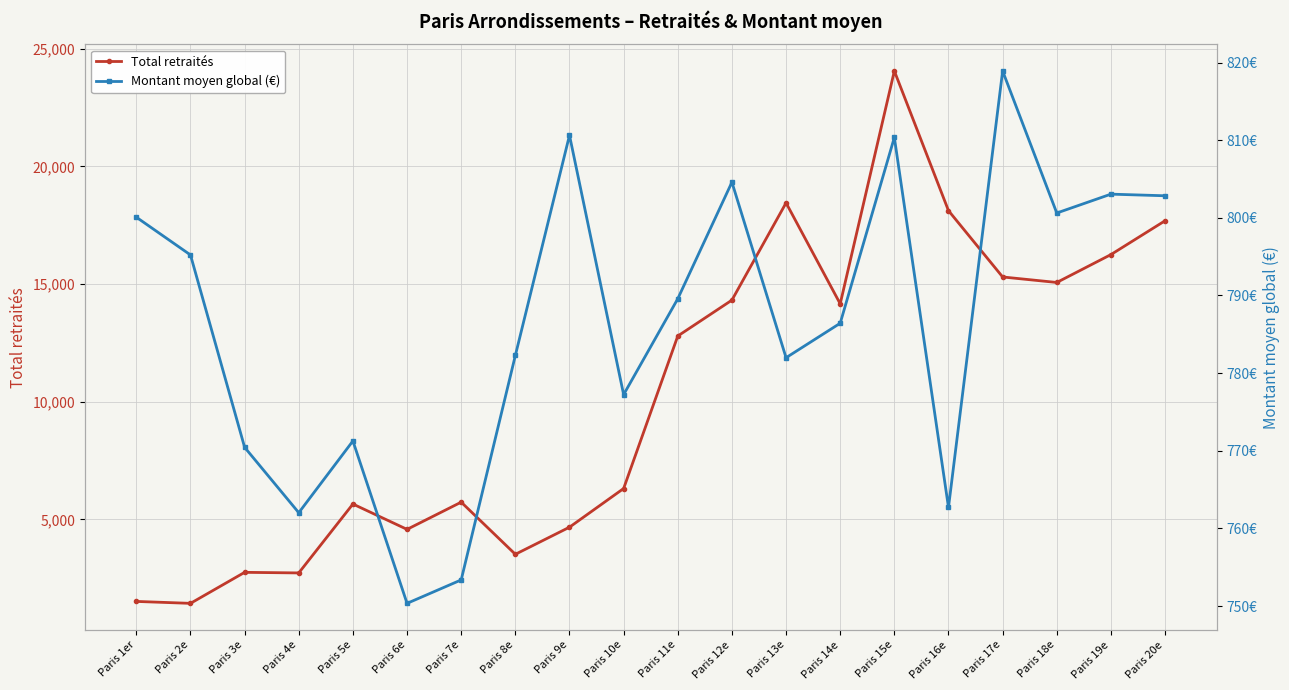

At Paris 16e, list the series in order from smallest to largest.

Montant moyen global (€), Total retraités